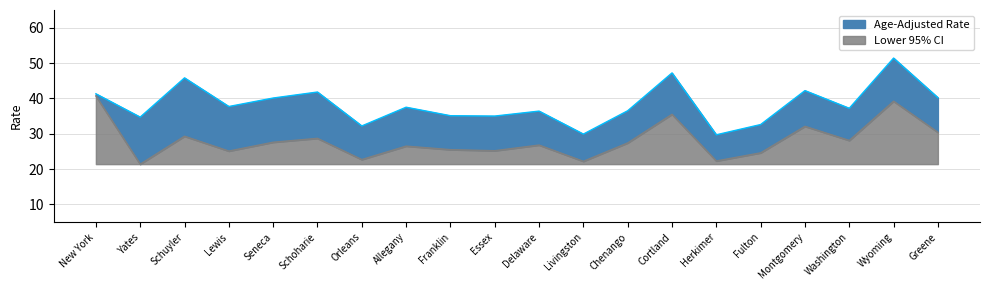

How many series are shown in this chart?

2